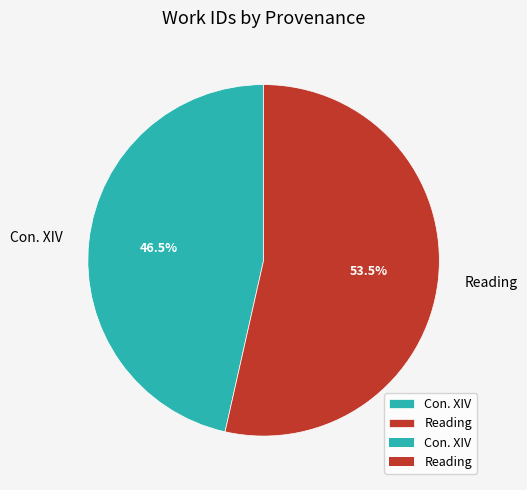

Which category has the smallest portion of the pie?

Con. XIV